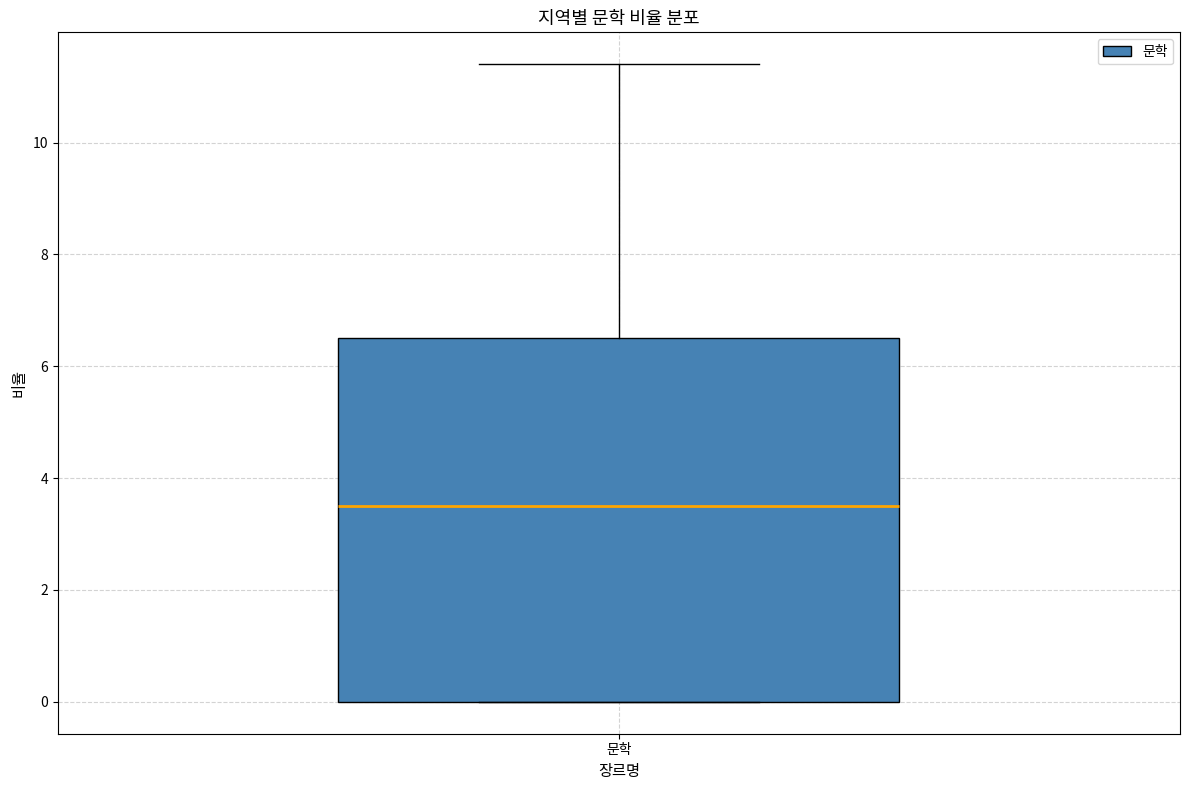

Read this box plot against the y-axis: the position of the median line, the range covered by the box, and the ends of both whiskers. The values are not printed on the chart, so give them approximately, as read against the axis.

median 3.6, box 0.0 to 6.6, whiskers 0.0 to 11.4